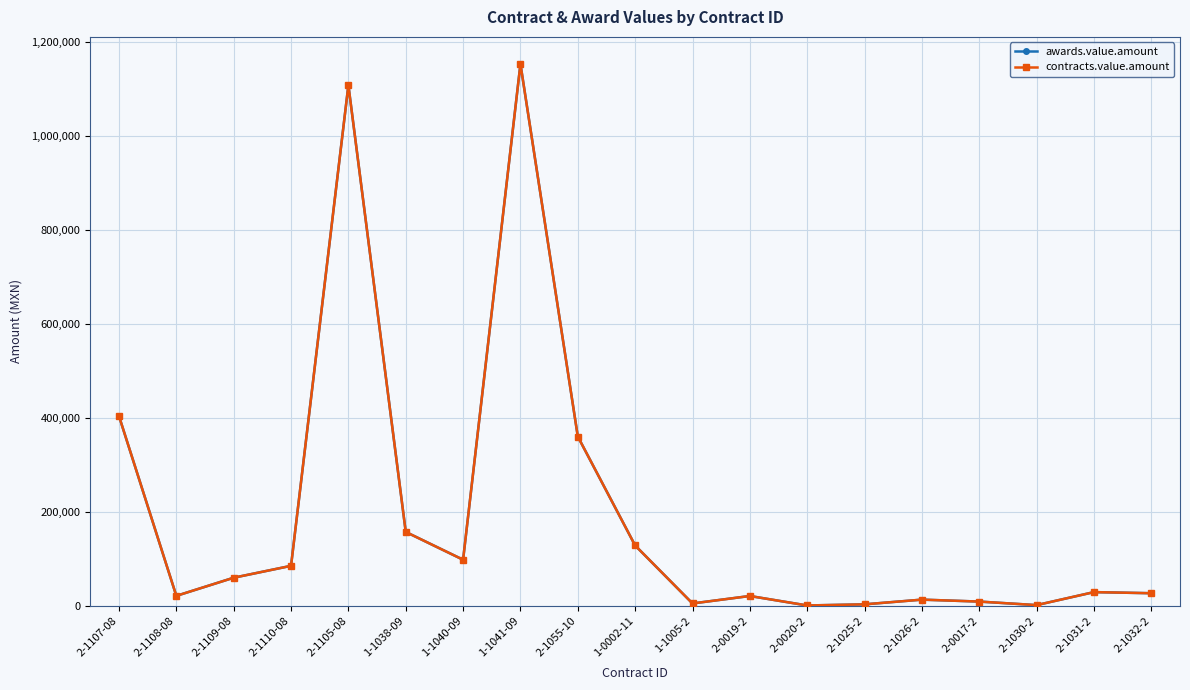

The value of awards.value.amount at 2-0020-2 is 920.0. True or false?

True